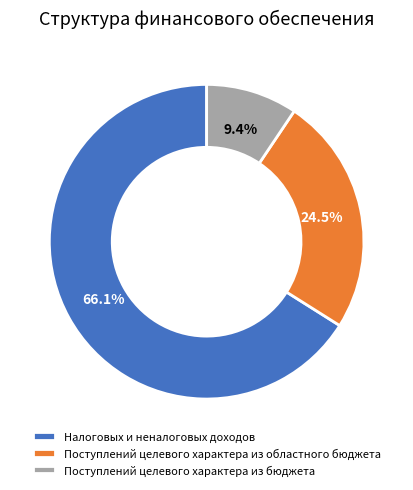

To the nearest percent, what portion does Поступлений целевого характера из бюджета represent?

9%